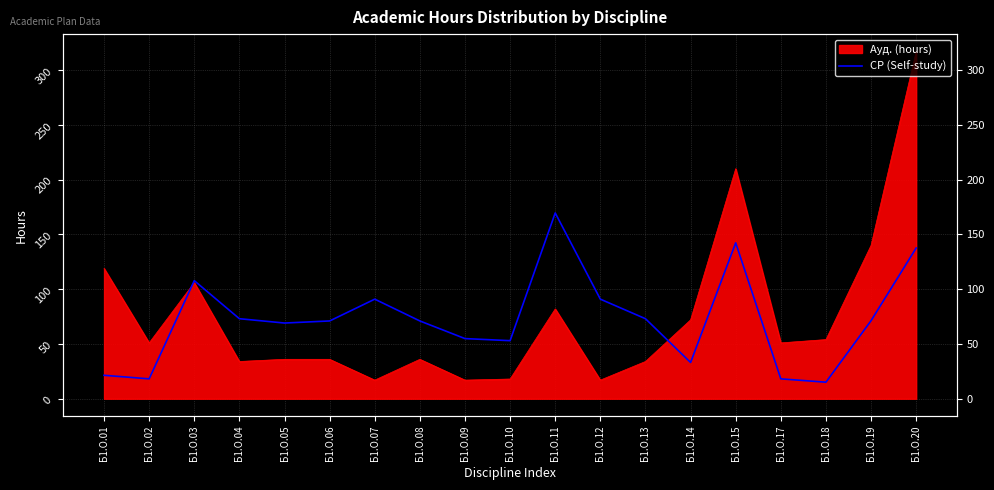

Where is the data nearest to the value 92?

Б1.О.07